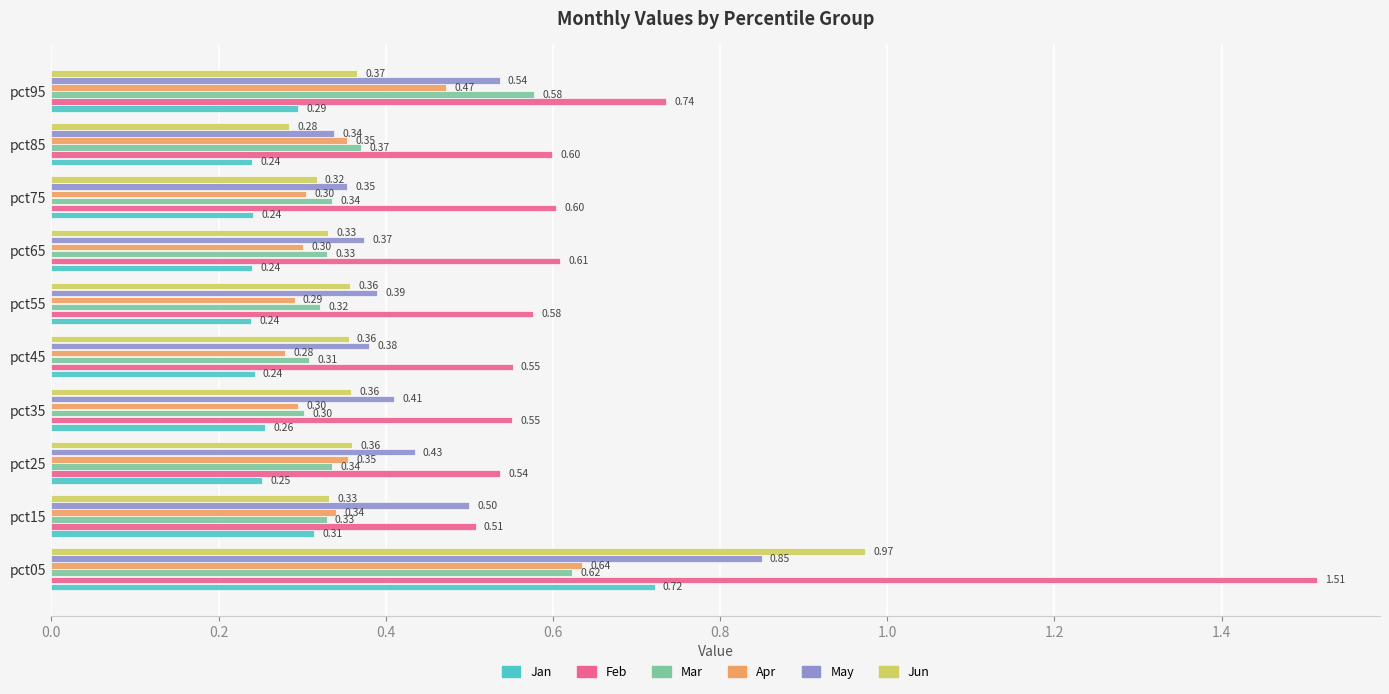

Which series has the largest range (max minus min)?

Feb